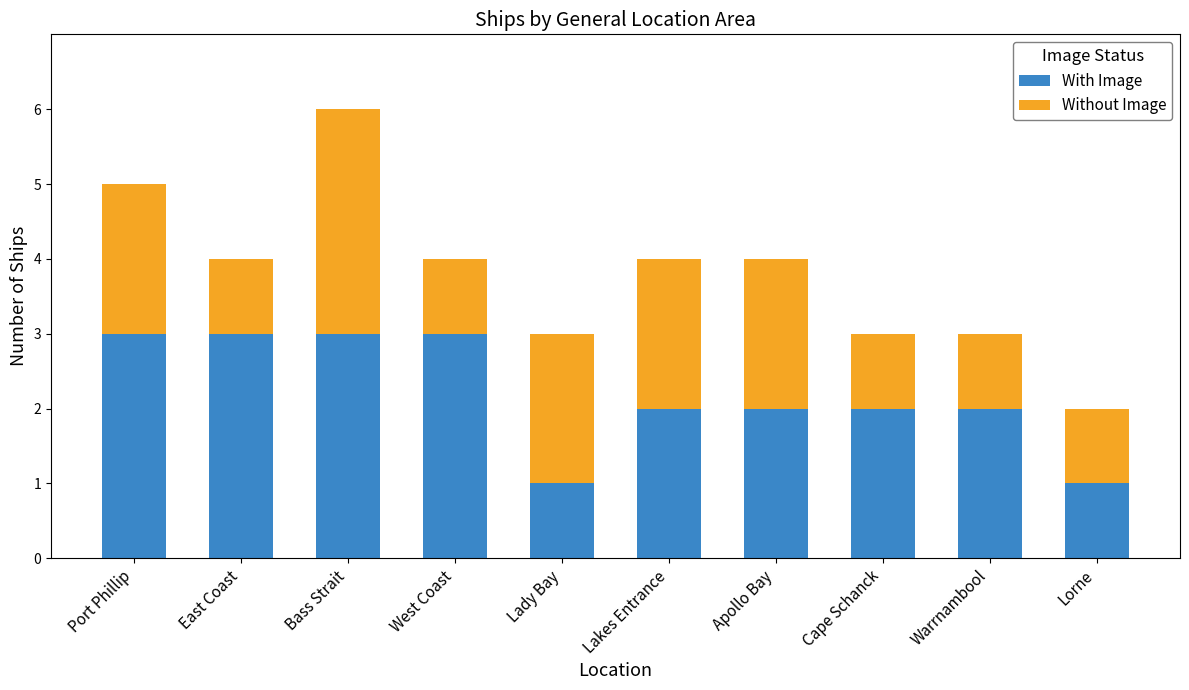

Reading right to left, transcribe the values for With Image.

1	2	2	2	2	1	3	3	3	3